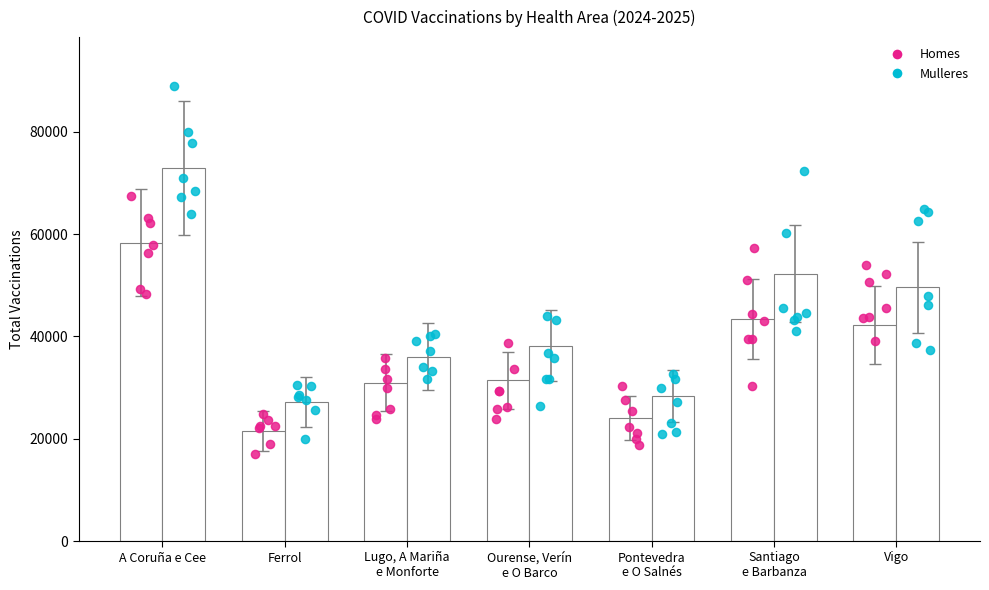

What are all the series names shown in the legend?

Homes, Mulleres